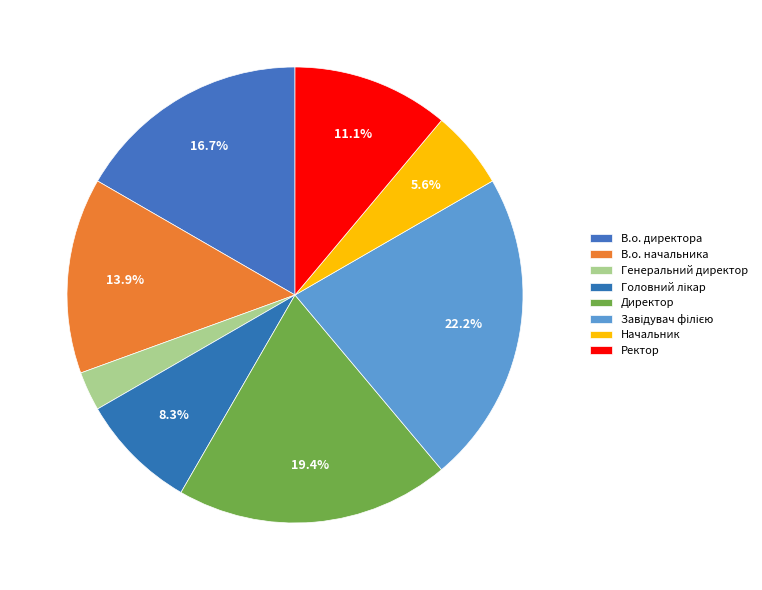

Is Ректор the majority of the pie?

No